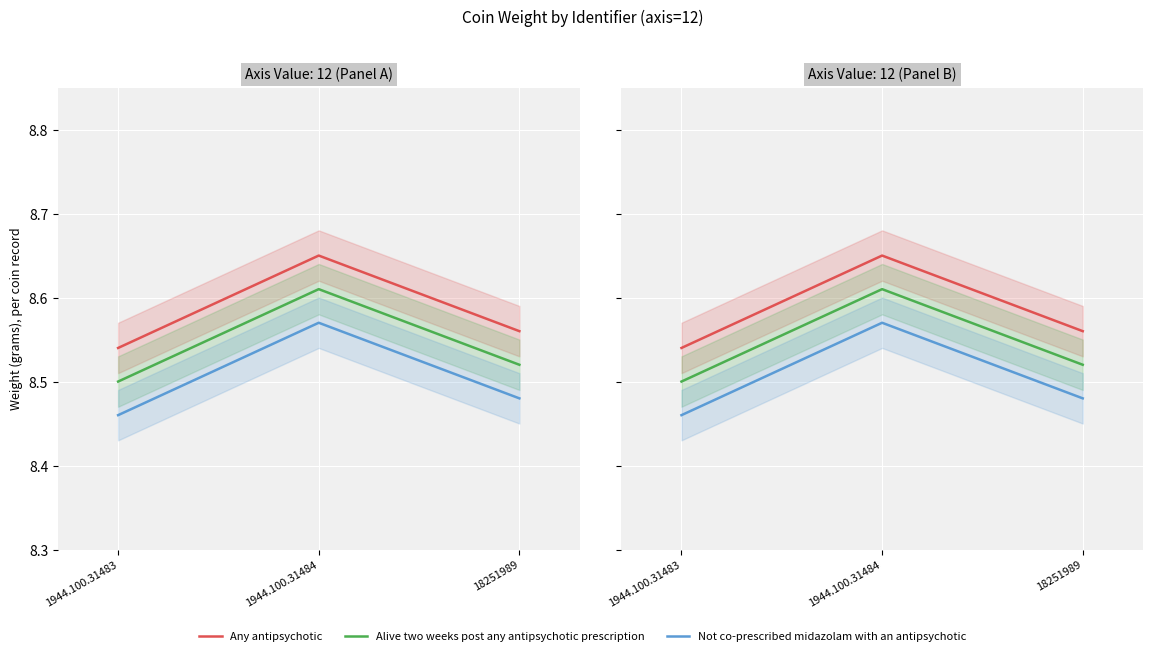

Reading left to right, extract all data points from this chart.

Any antipsychotic: 8.5	8.7	8.6
Alive two weeks post any antipsychotic prescription: 8.5	8.6	8.5
Not co-prescribed midazolam with an antipsychotic: 8.5	8.6	8.5